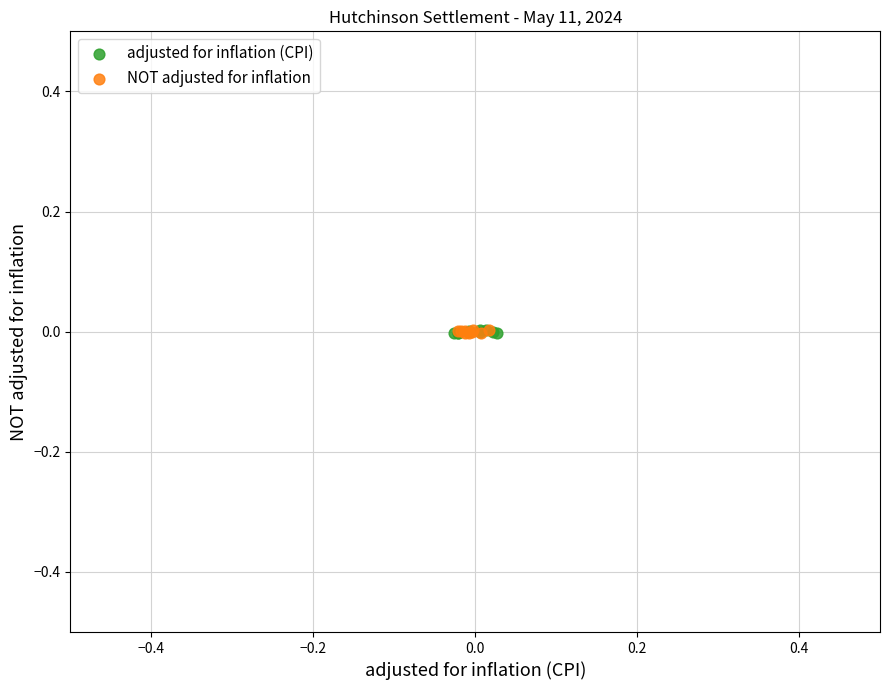

What are all the series names shown in the legend?

adjusted for inflation (CPI), NOT adjusted for inflation